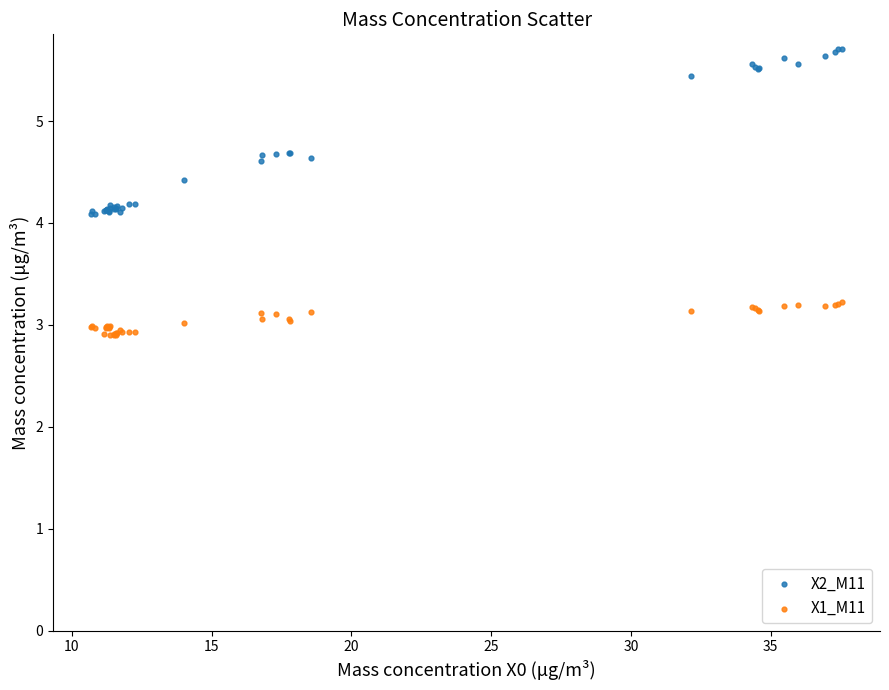

Which series has the largest Y range (max minus min)?

X2_M11